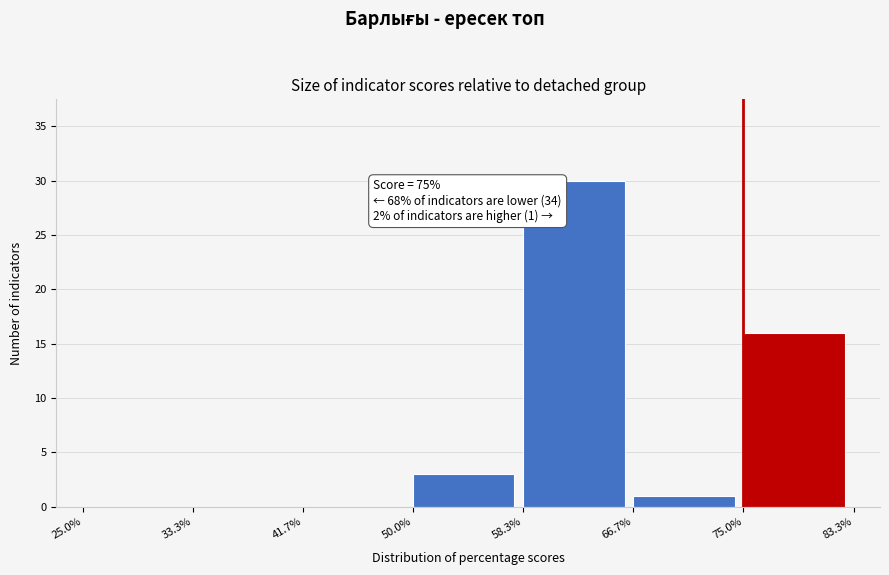

Over which range of the x-axis is the bar tallest?

58.3% to 66.7%